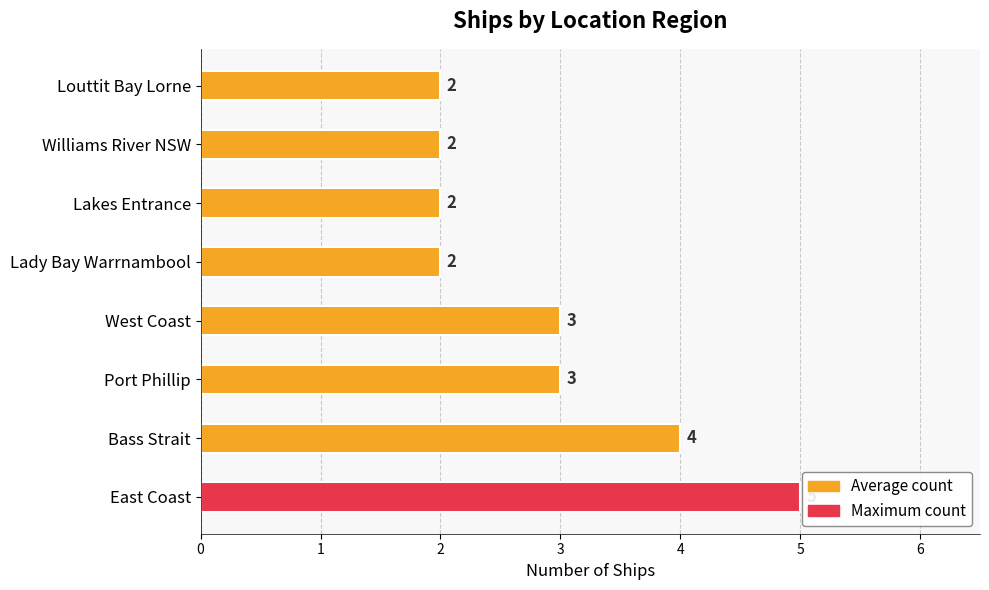

Which has a higher value, Williams River NSW or East Coast?

East Coast